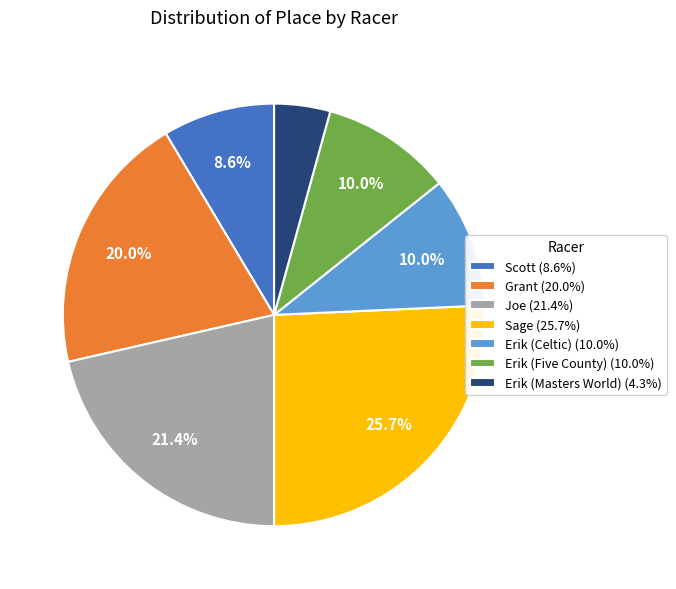

What percentage is the Erik (Five County) slice, to the nearest percent?

10%